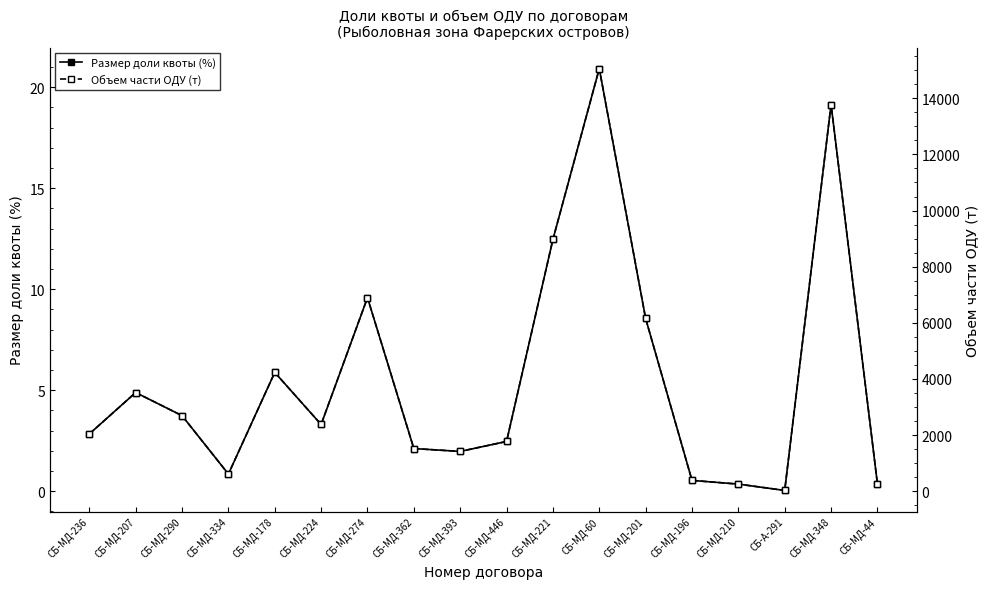

How many data points in Размер доли квоты (%) are above 3?

9